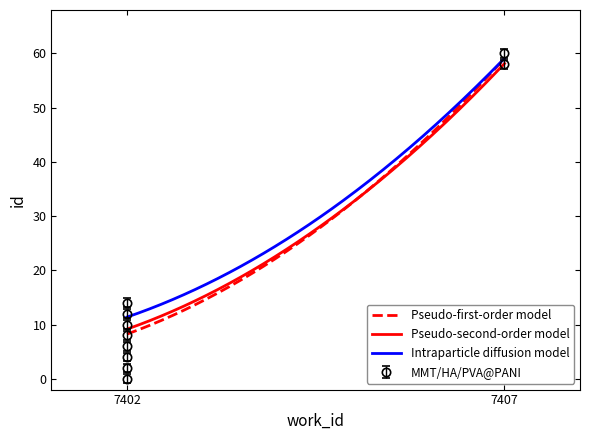

True or false: Pseudo-second-order model has a value of 3.0 at 7402.

False